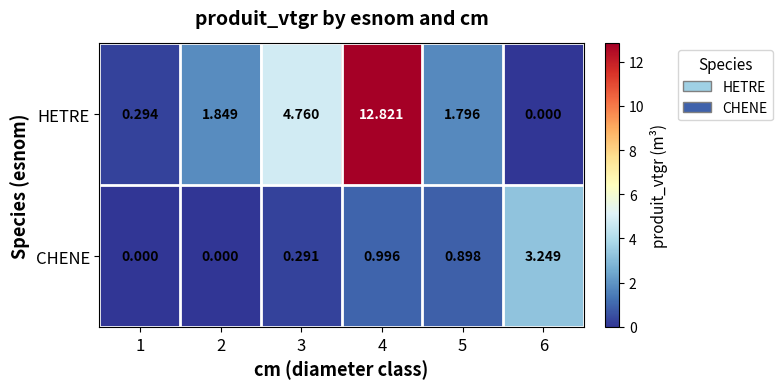

Which series has the largest range (max minus min)?

HETRE